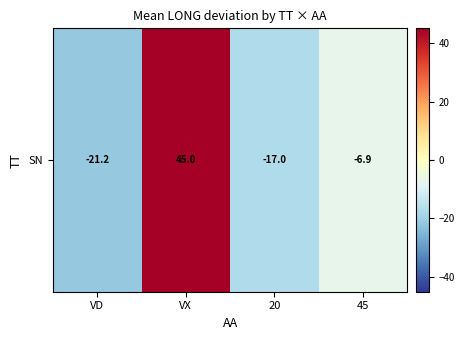

What is the maximum value shown in the chart?

45.0